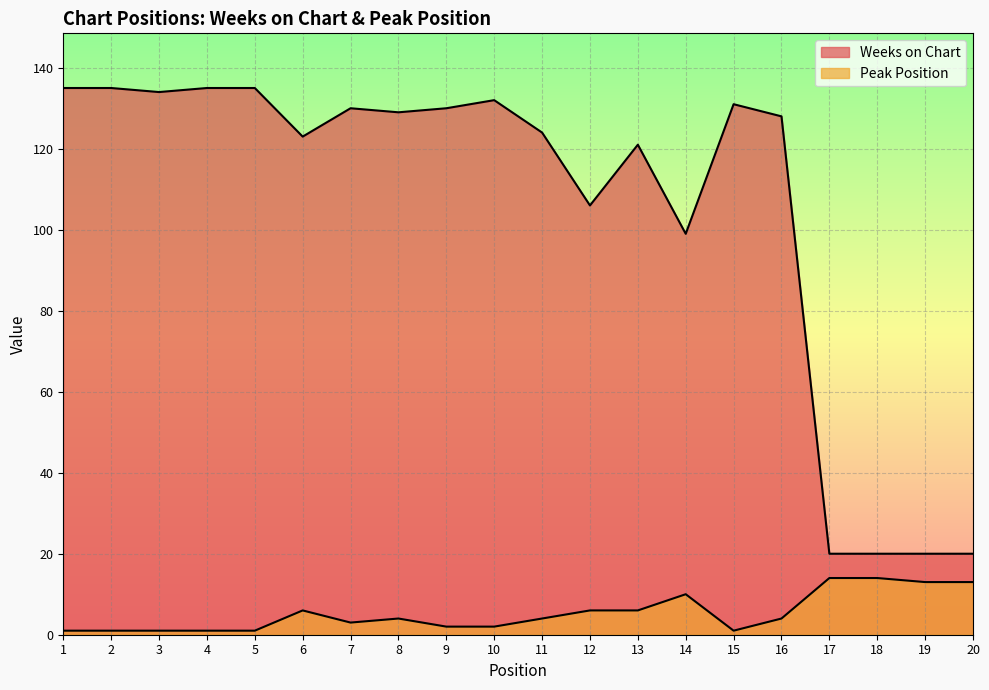

What is the difference between the maximum and second lowest values in the Peak Position series?

13